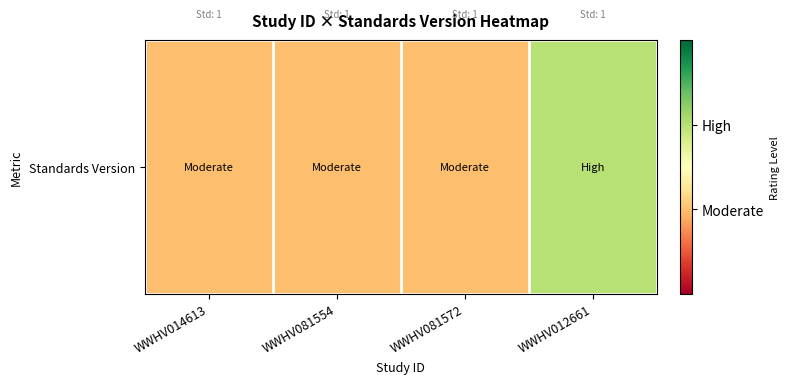

List the labels in order of value, largest first.

WWHV012661, WWHV014613, WWHV081554, WWHV081572